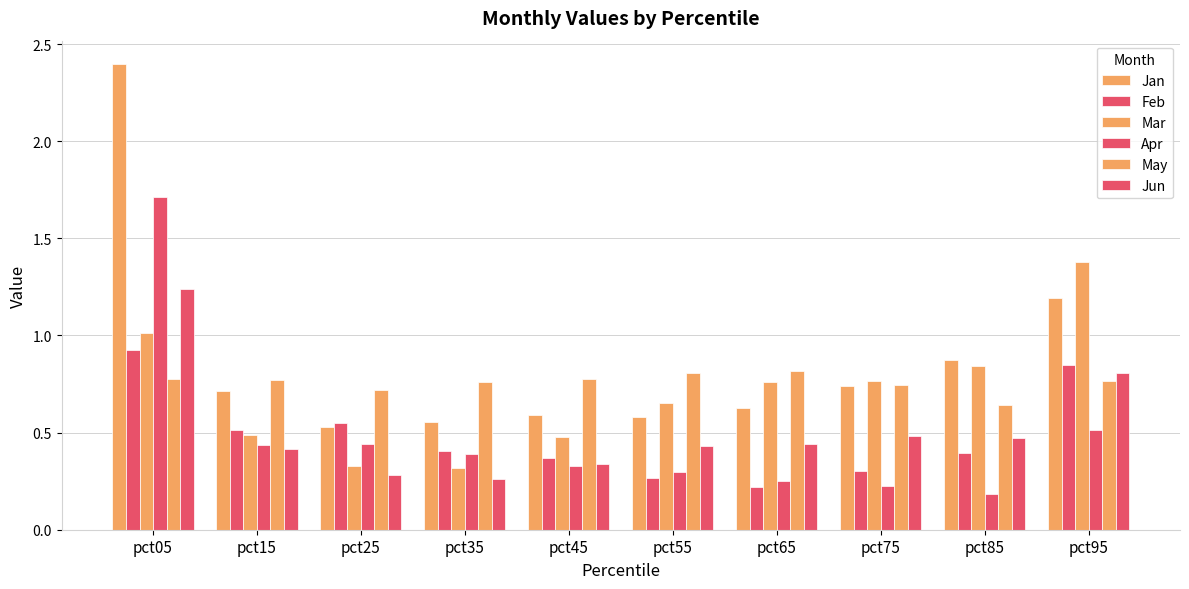

How many series are shown in this chart?

6